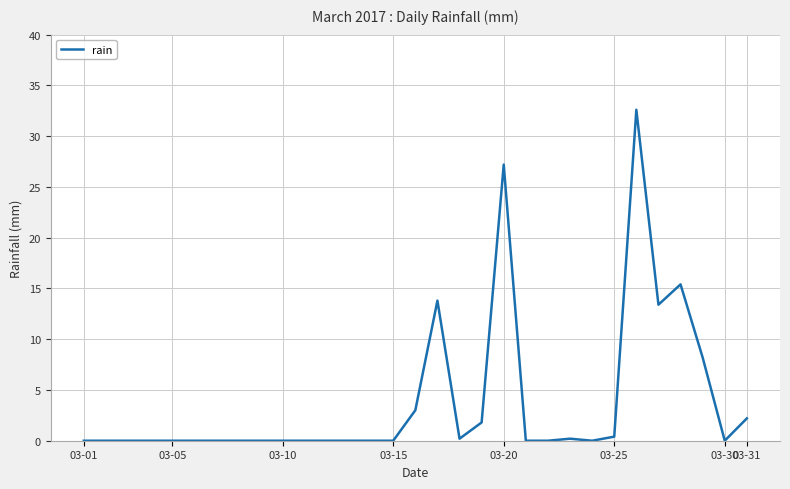

How many lines are shown in the chart?

1